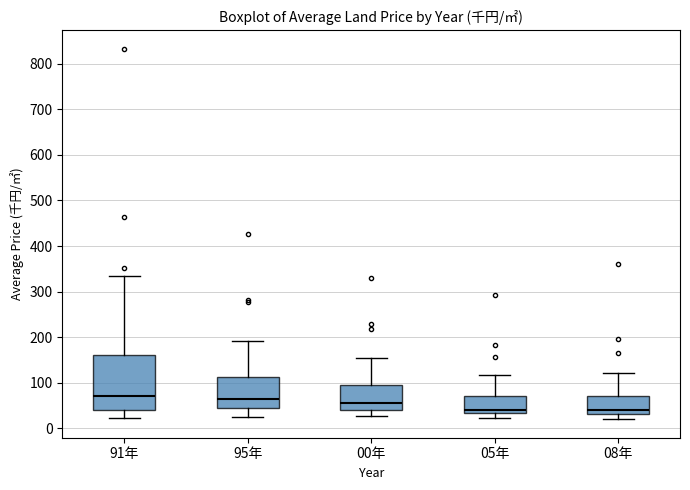

Reading left to right, transcribe this box plot: for each box, give where its median line is, the range the box spans, and where its two whiskers end, as read against the y-axis. The values are not printed on the chart, so give them approximately, as read against the axis.

91年: median 70, box 40 to 160, whiskers 20 to 330
95年: median 60, box 50 to 110, whiskers 30 to 190
00年: median 60, box 40 to 100, whiskers 30 to 160
05年: median 40, box 30 to 70, whiskers 20 to 120
08年: median 40, box 30 to 70, whiskers 20 to 120